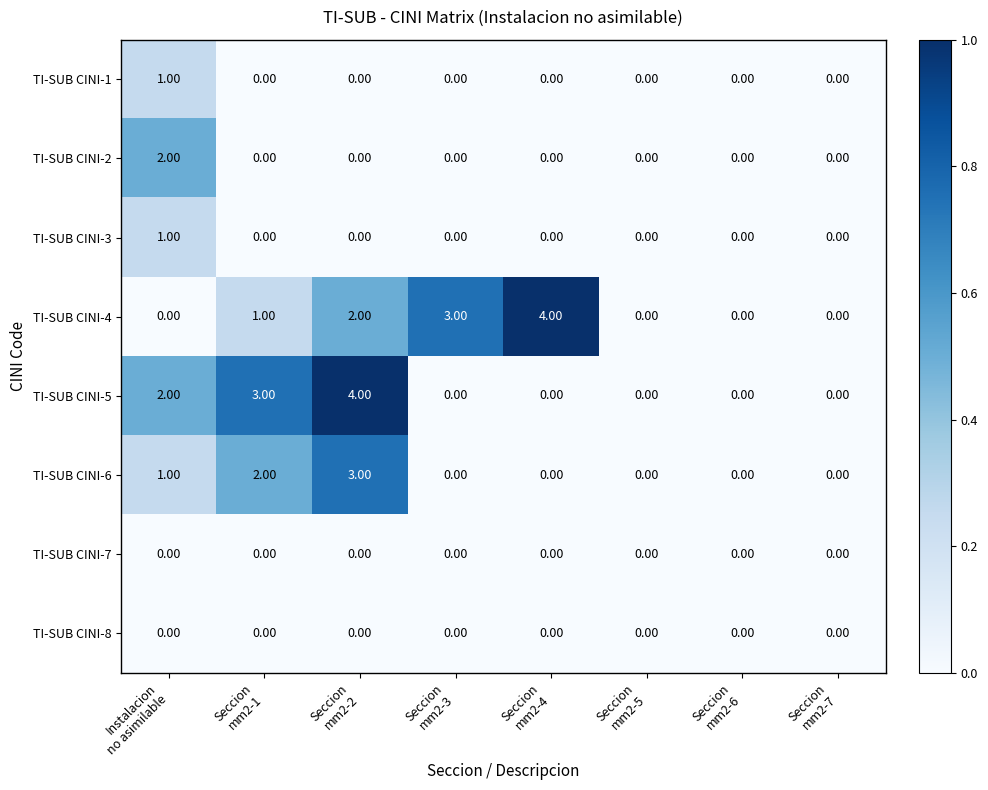

What is the difference between the second highest and second lowest values in the TI-SUB CINI-5 series?

3